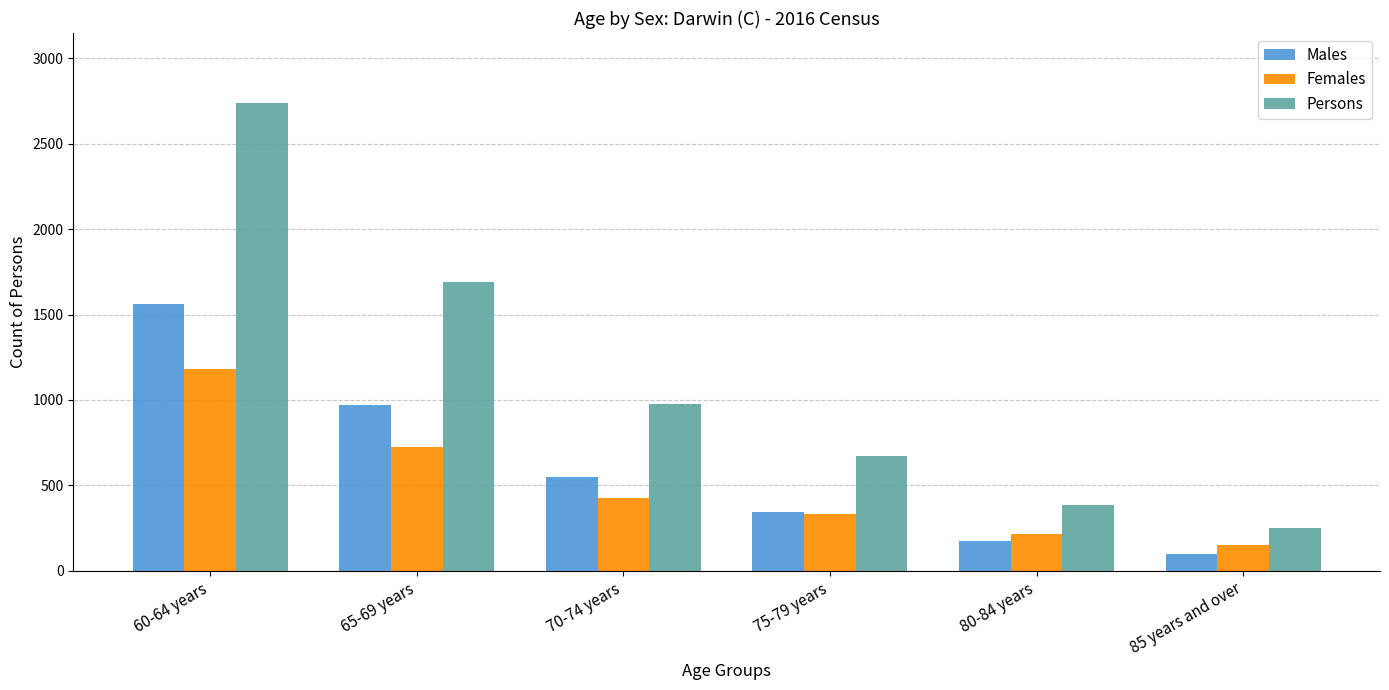

The Males series shows 549 at 70-74 years. True or false?

True